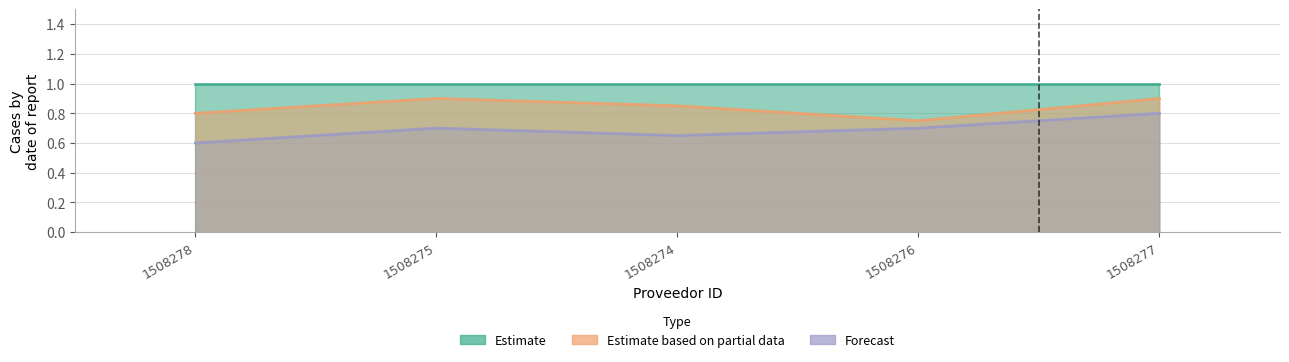

What is the label of the 3rd point from the left?

1508274